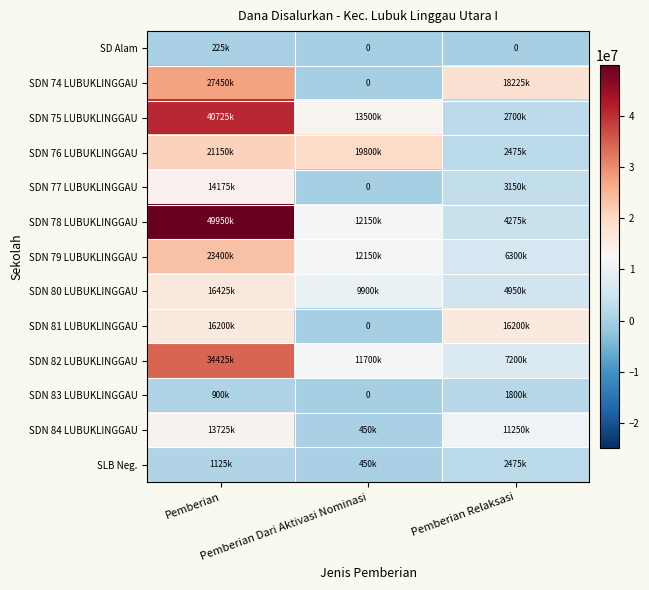

At which label does SDN 75 LUBUKLINGGAU reach its peak?

Pemberian